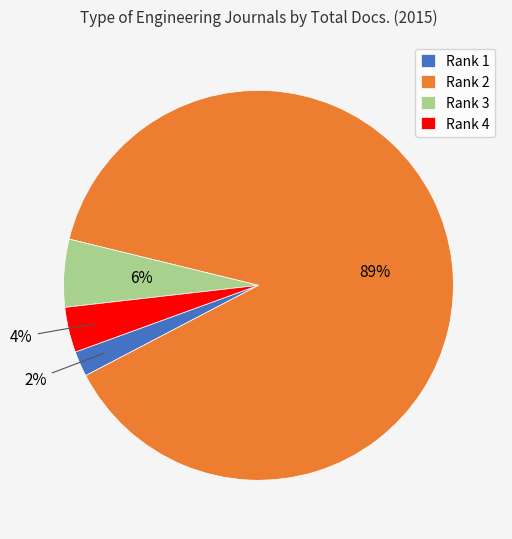

Rank the categories by value from lowest to highest.

Rank 1, Rank 4, Rank 3, Rank 2